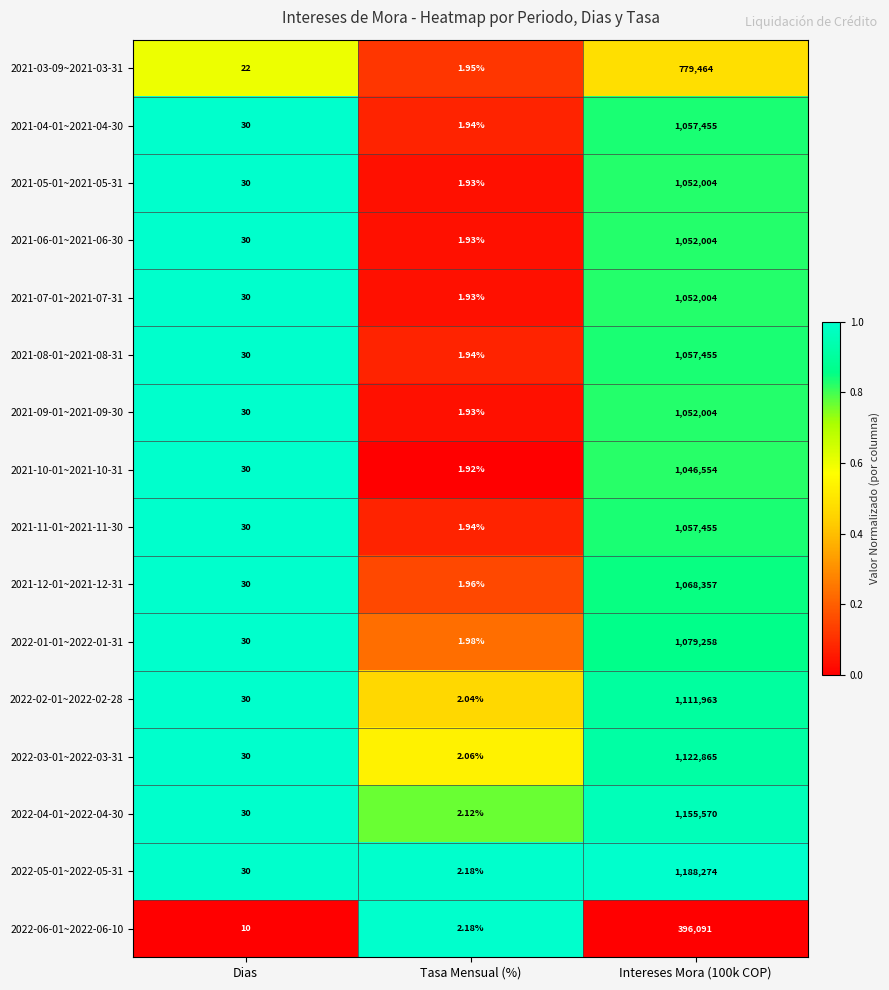

At which category is the sum across all series the highest?

Intereses Mora (100k COP)